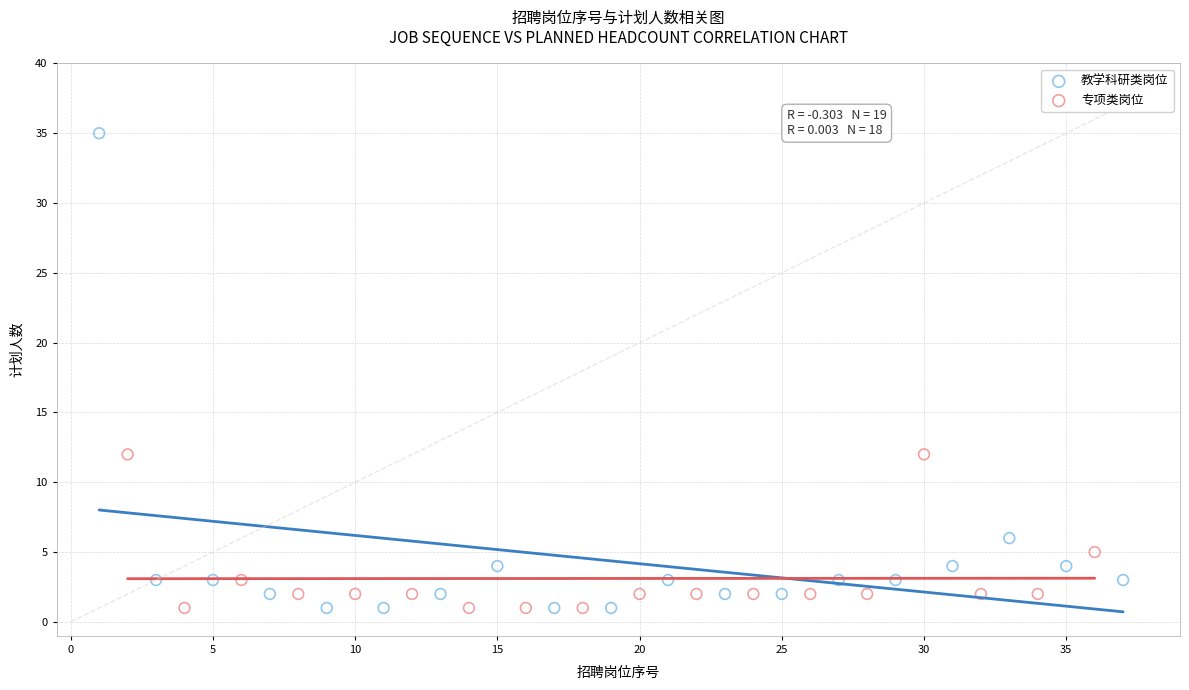

What are all the series names shown in the legend?

教学科研类岗位, 专项类岗位